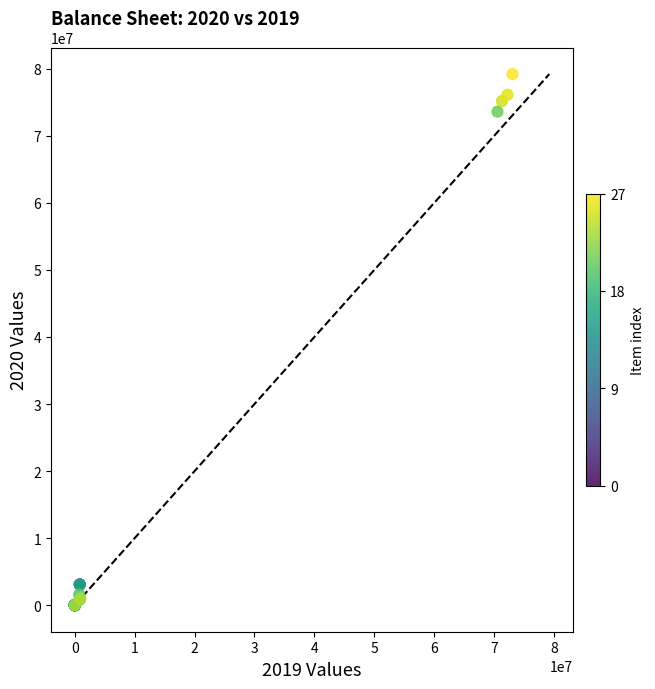

What Y value in the scatter plot is closest to 39609147?

73598344.0